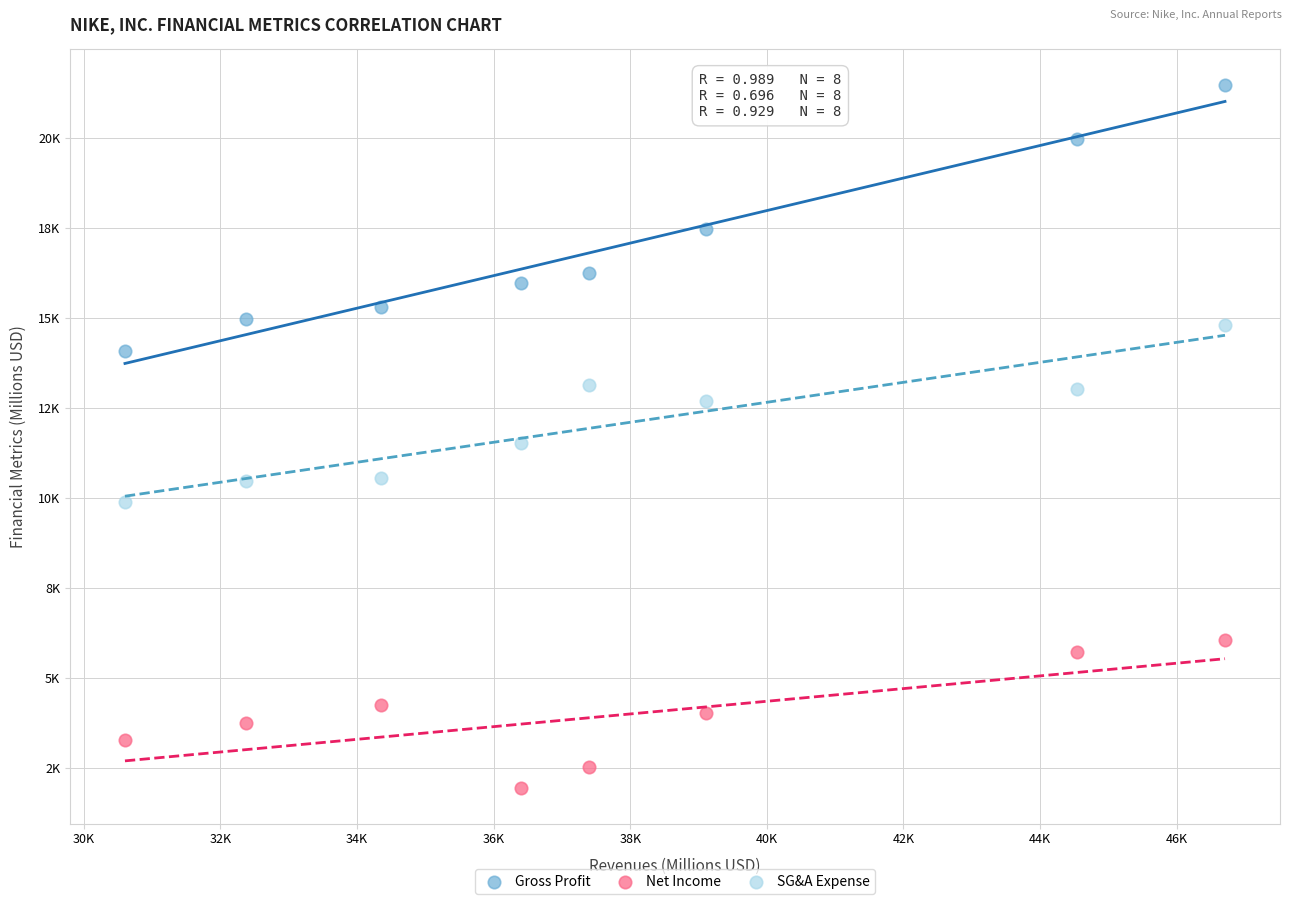

What are all the series names shown in the legend?

Gross Profit, Net Income, SG&A Expense